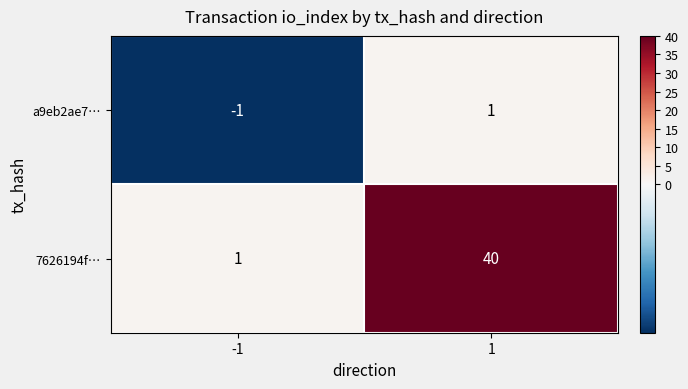

What value does the 7626194f… series have at 1, to the nearest 5?

40